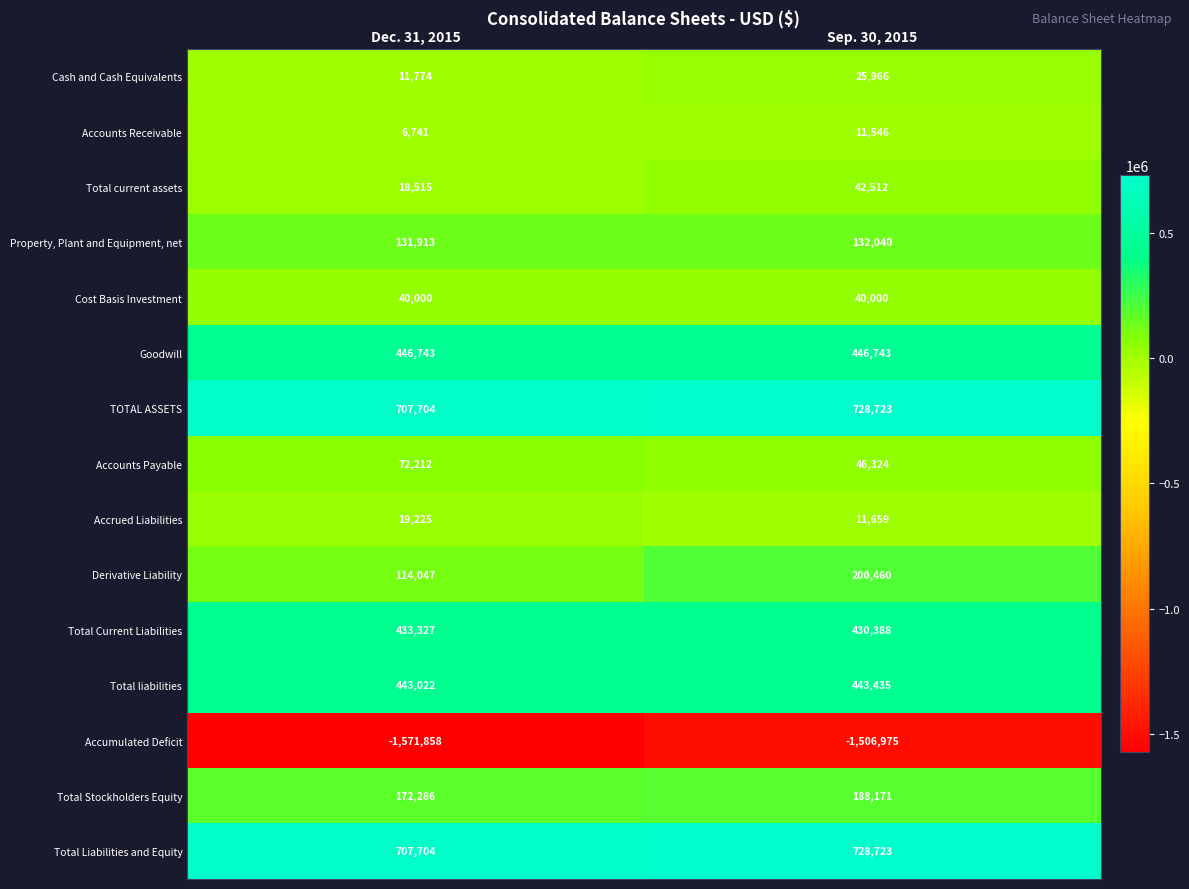

Is it true that Accounts Receivable equals 11546 at Sep. 30, 2015?

True